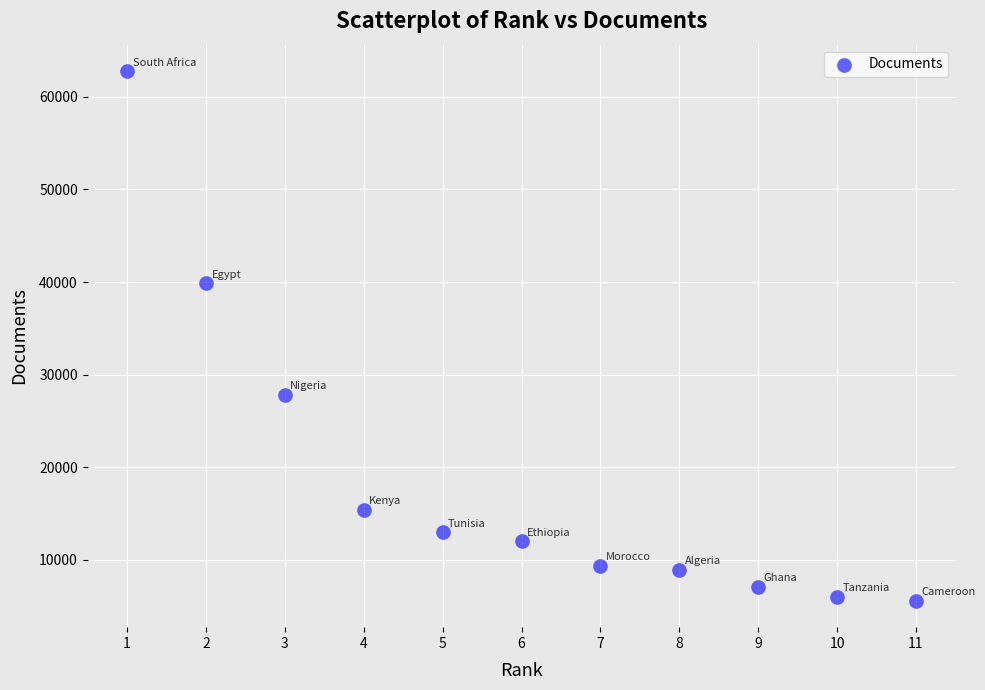

What Y value in the scatter plot is closest to 34188?

39883